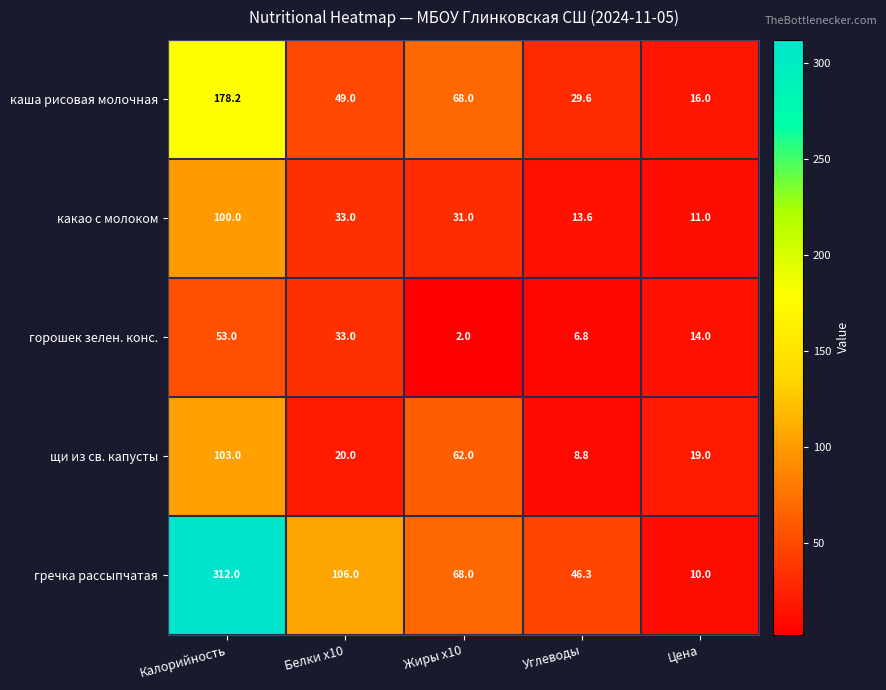

What is the average value of the щи из св. капусты series?

42.6